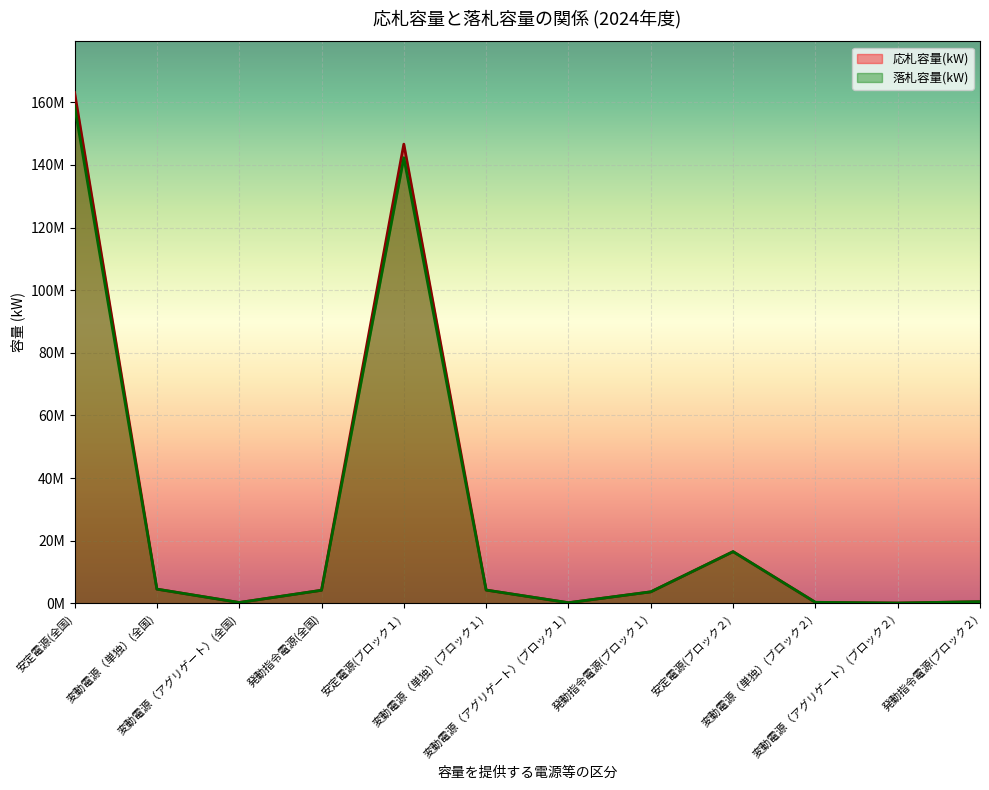

True or false: 応札容量(kW) has more than 2 interior local peaks.

False